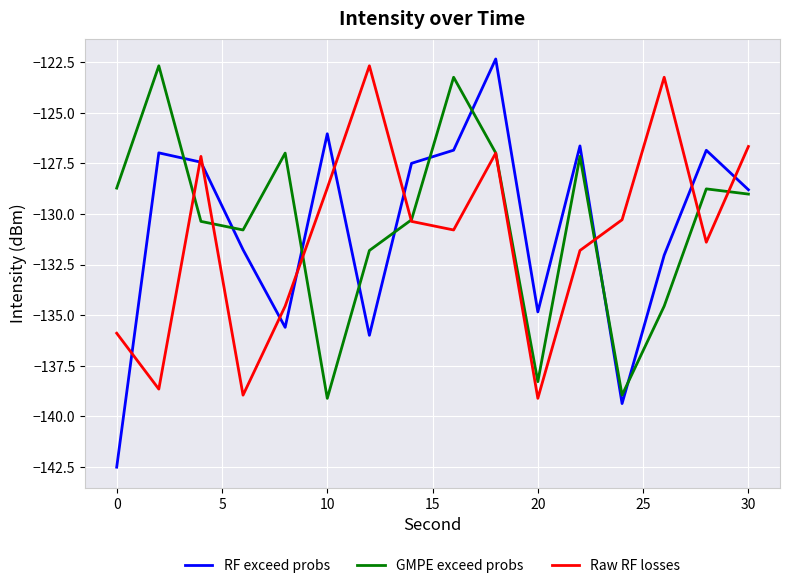

What is the maximum value for RF exceed probs?

-122.3